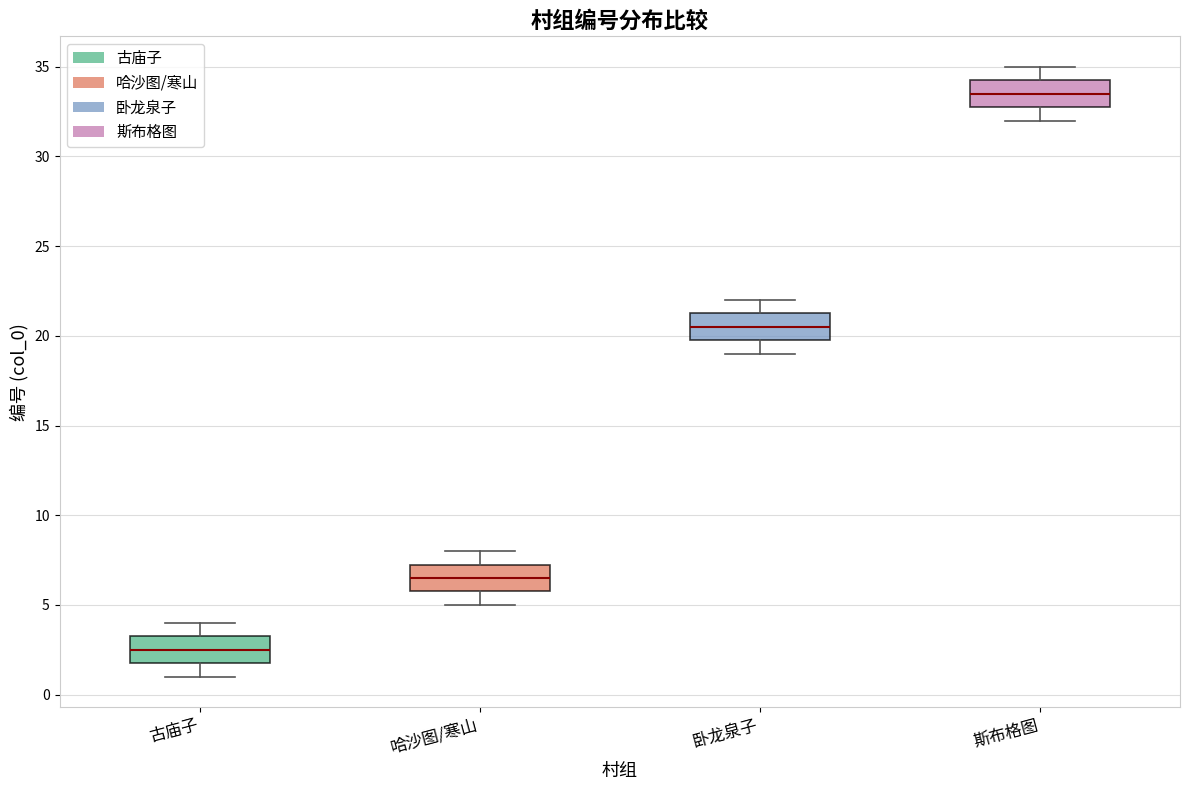

Which box's median line is the lowest?

古庙子